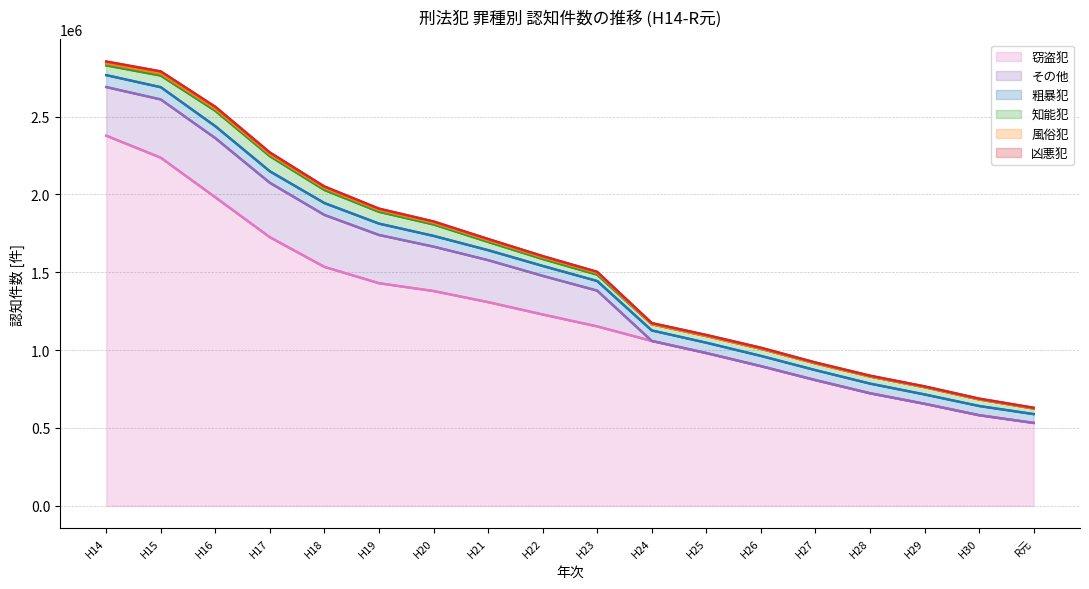

What is the label of the 6th point from the left?

H19